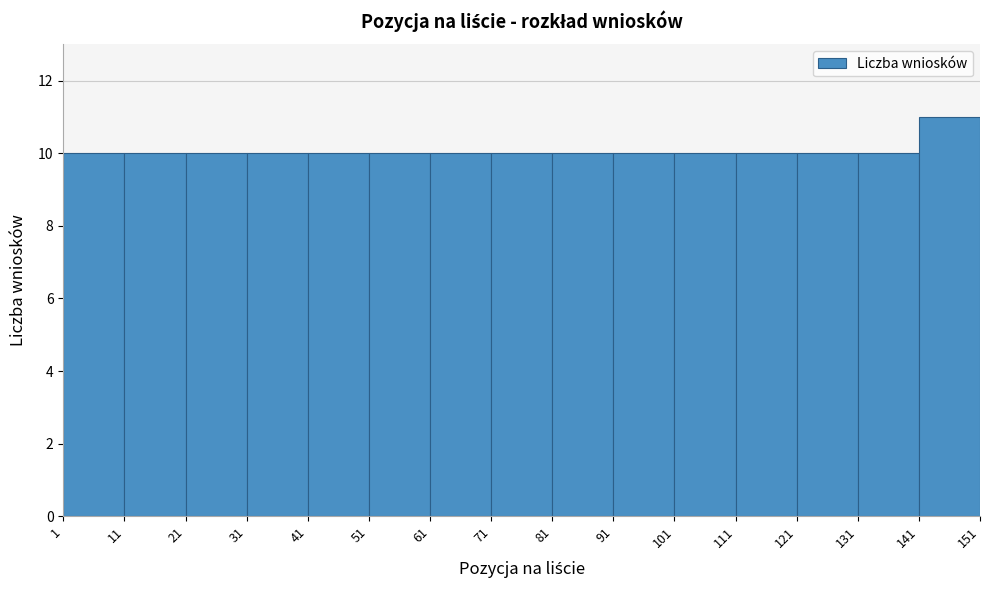

Which range on the x-axis has the tallest bar?

141 to 151